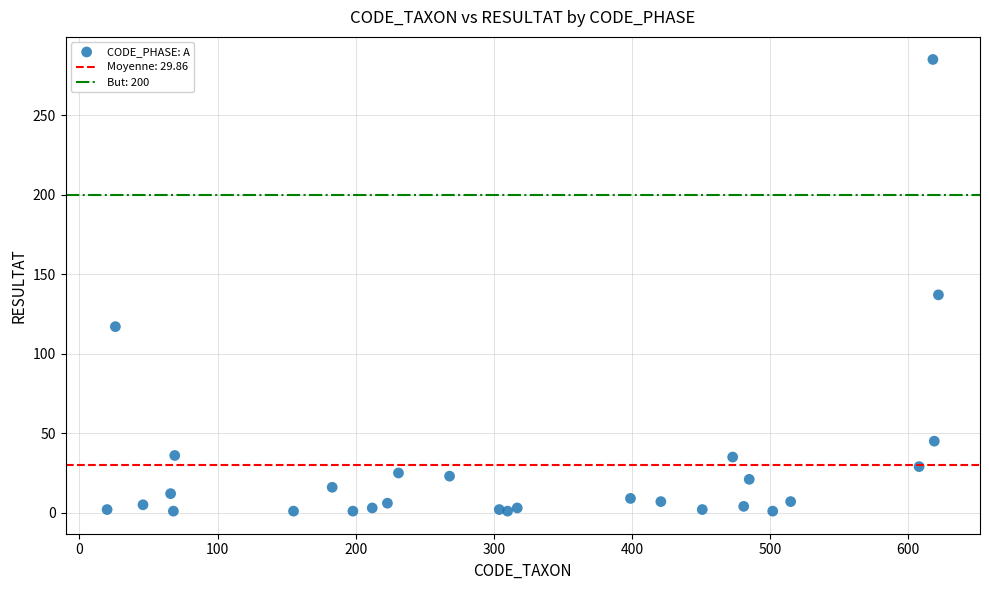

What Y value in the scatter plot is closest to 143?

137